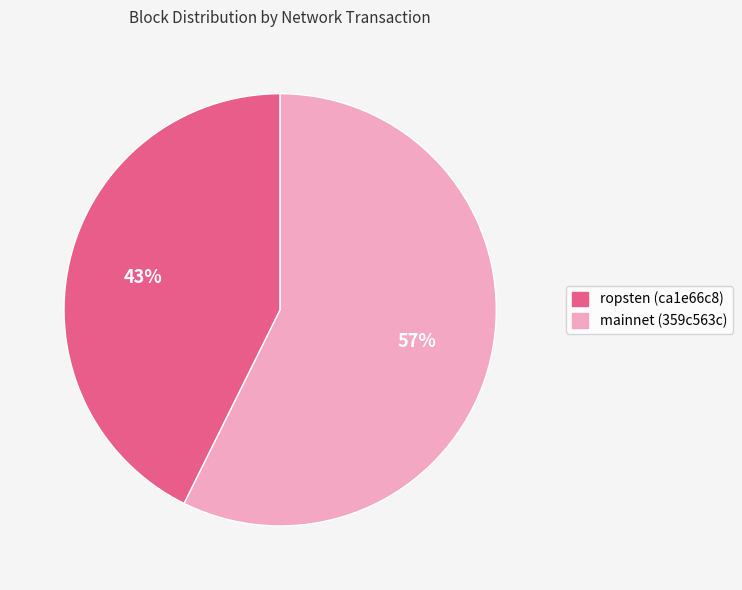

To the nearest percent, what is the average slice percentage?

50%